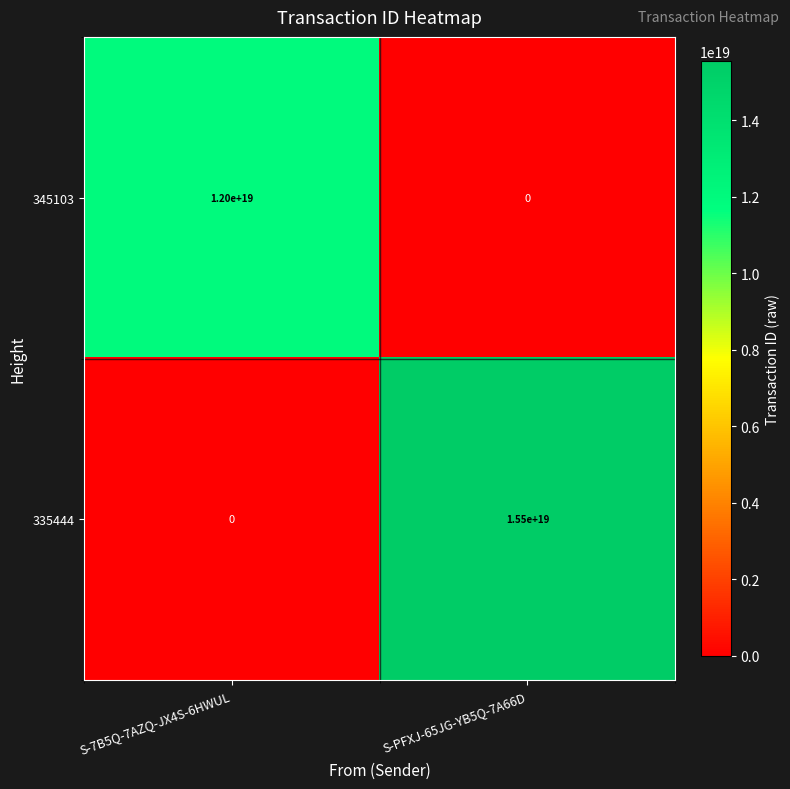

At which category does the chart reach its peak across all series?

S-PFXJ-65JG-YB5Q-7A66D